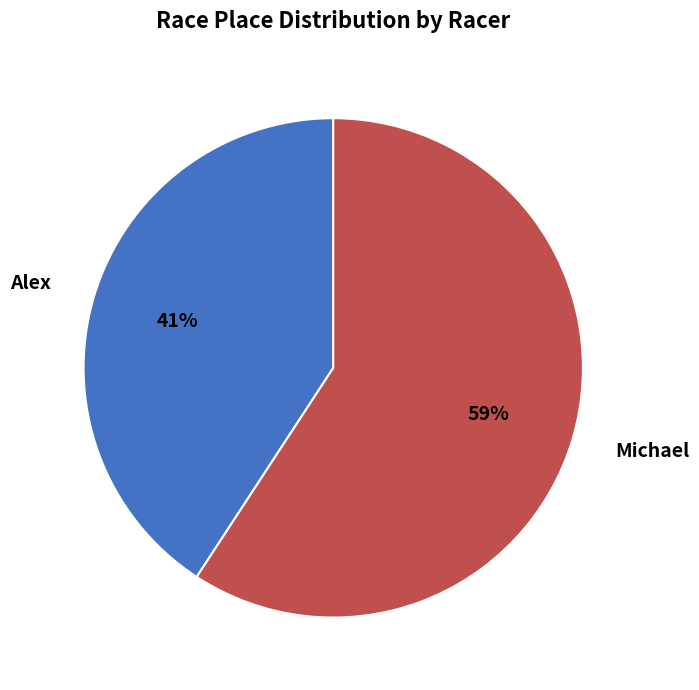

Do Michael and Alex together represent more than half of the pie?

Yes